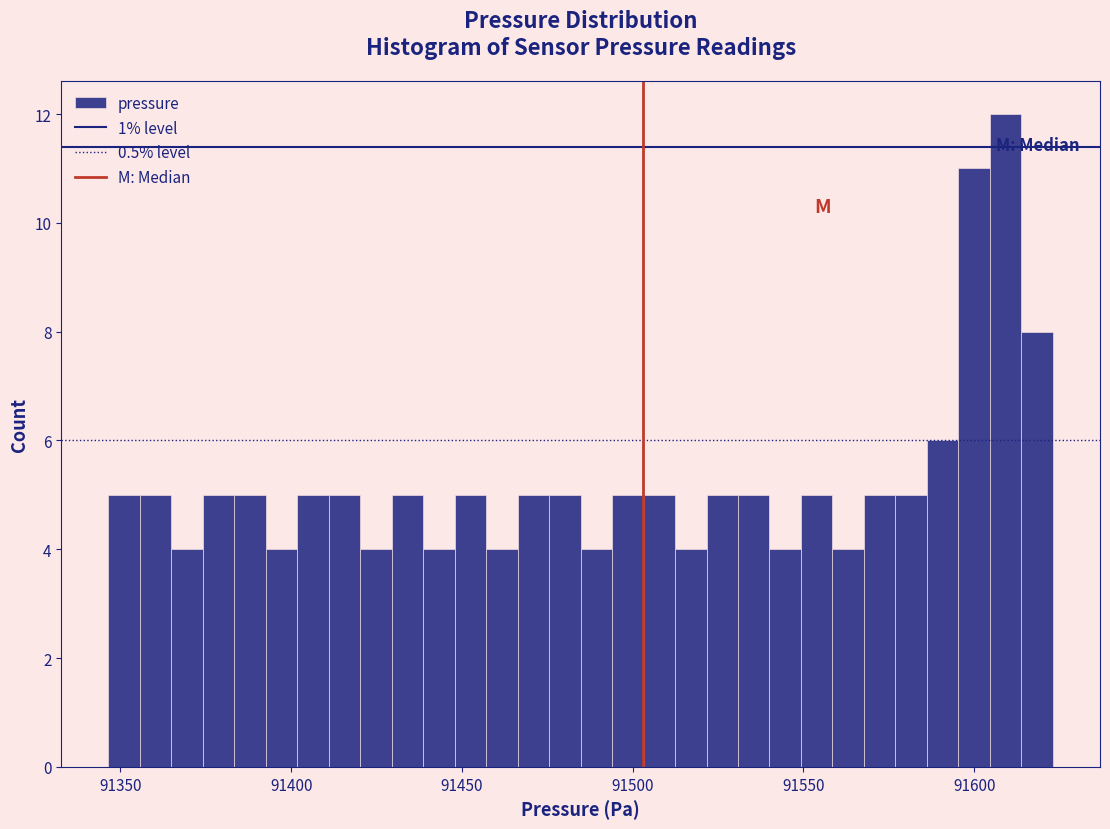

Read against the x-axis, roughly where is the centre of the tallest bar?

91610